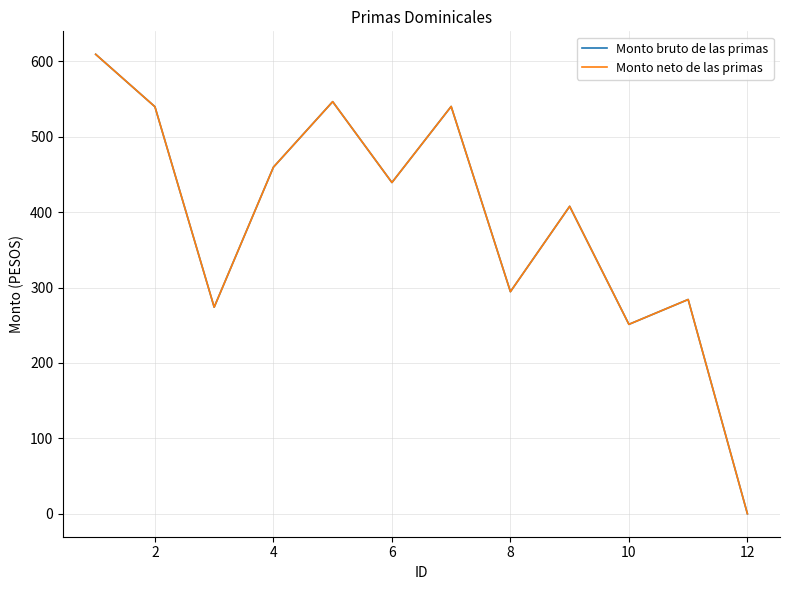

Is this an area chart (filled region under the line)?

No